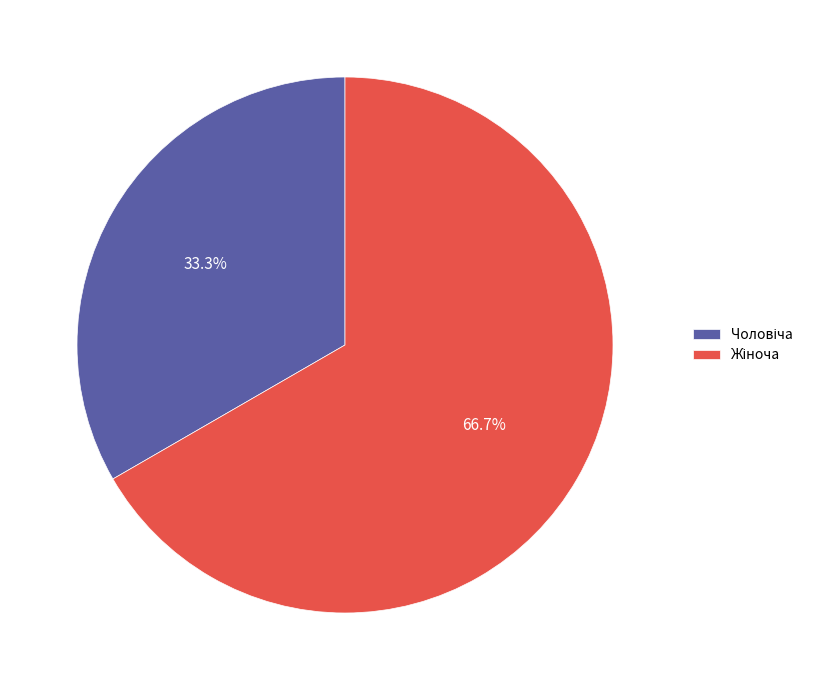

Does any single category account for the majority?

Yes